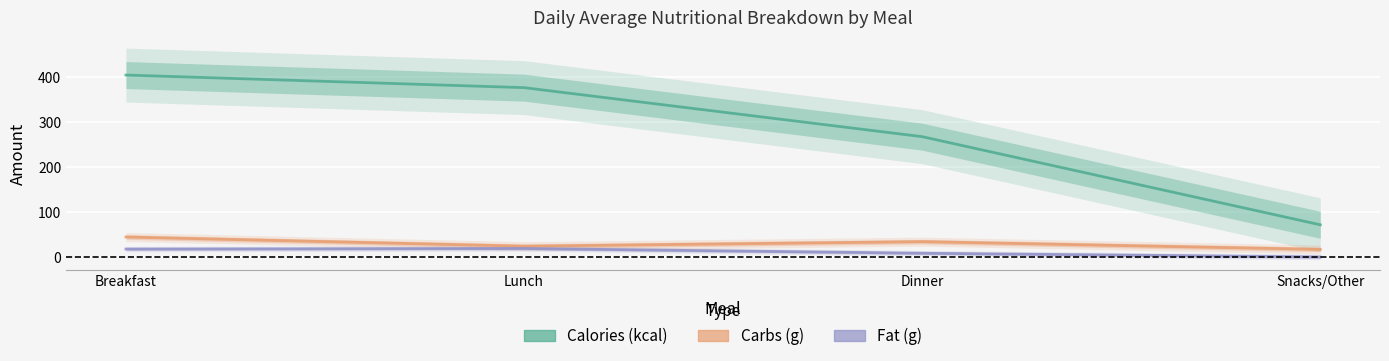

At which category is the sum across all series the highest?

Breakfast